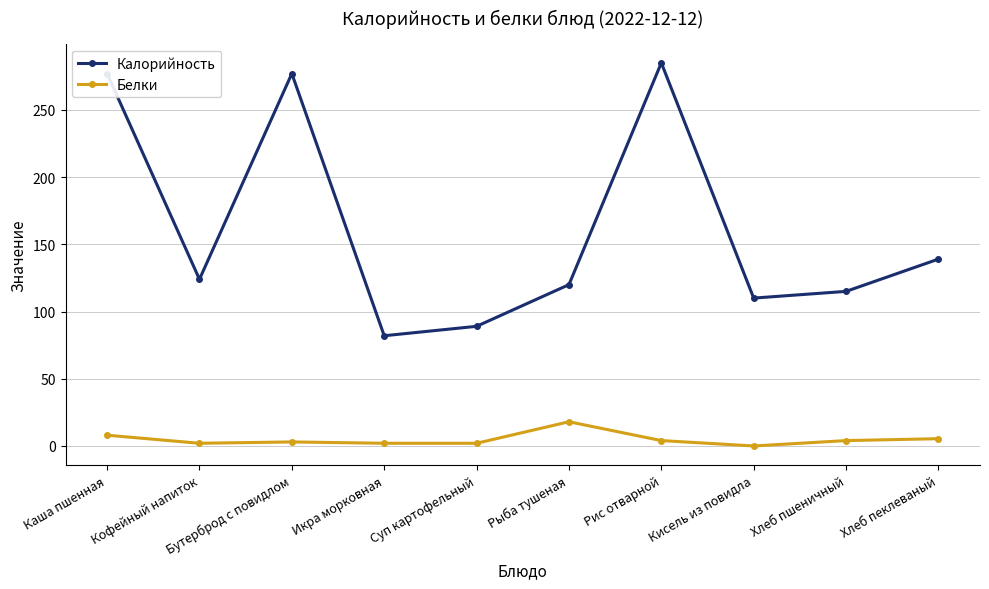

What is the average value of the Калорийность series?

161.8